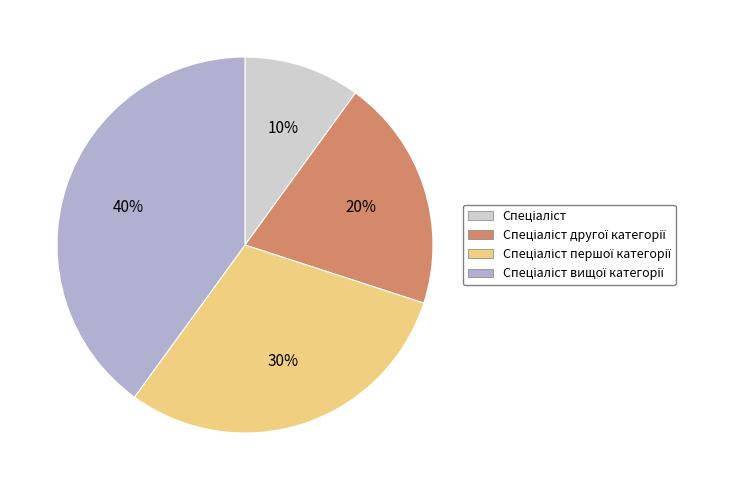

To the nearest percent, what is the average slice percentage?

25%